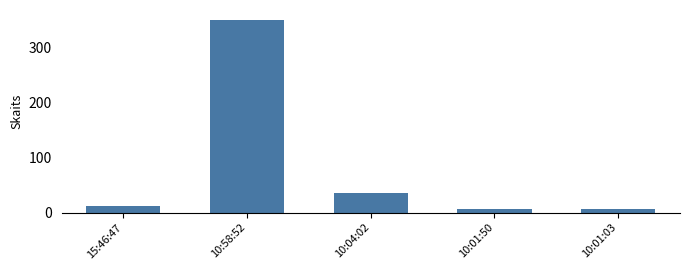

True or false: the data shows 522 at 10:58:52.

False